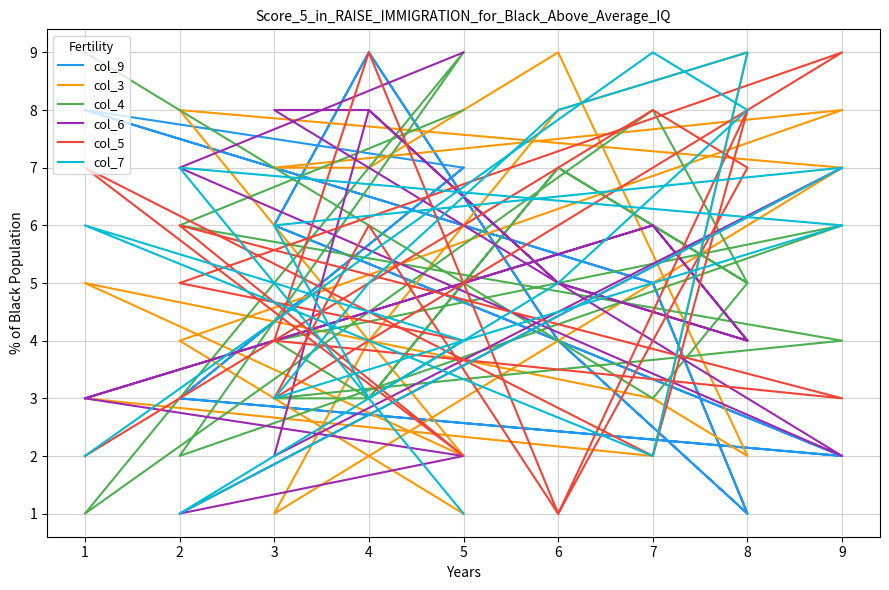

True or false: col_4 has more than 1 points higher than both neighbors.

True